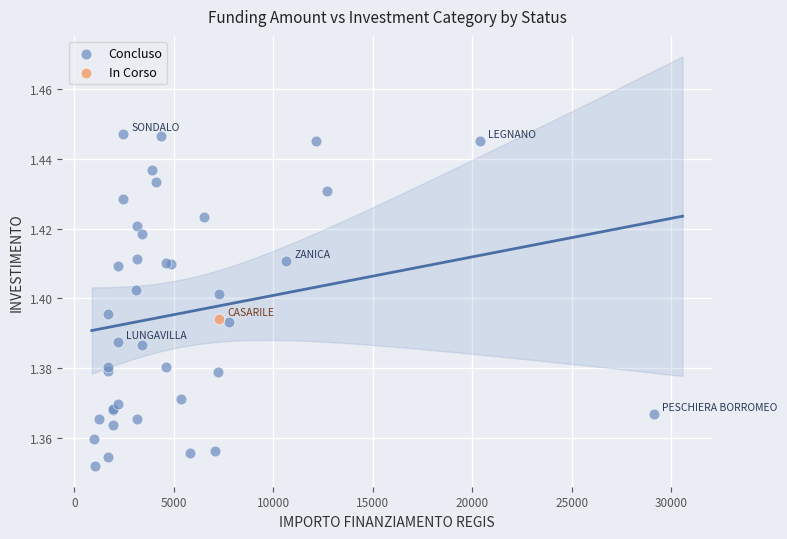

What are all the series names shown in the legend?

Concluso, In Corso